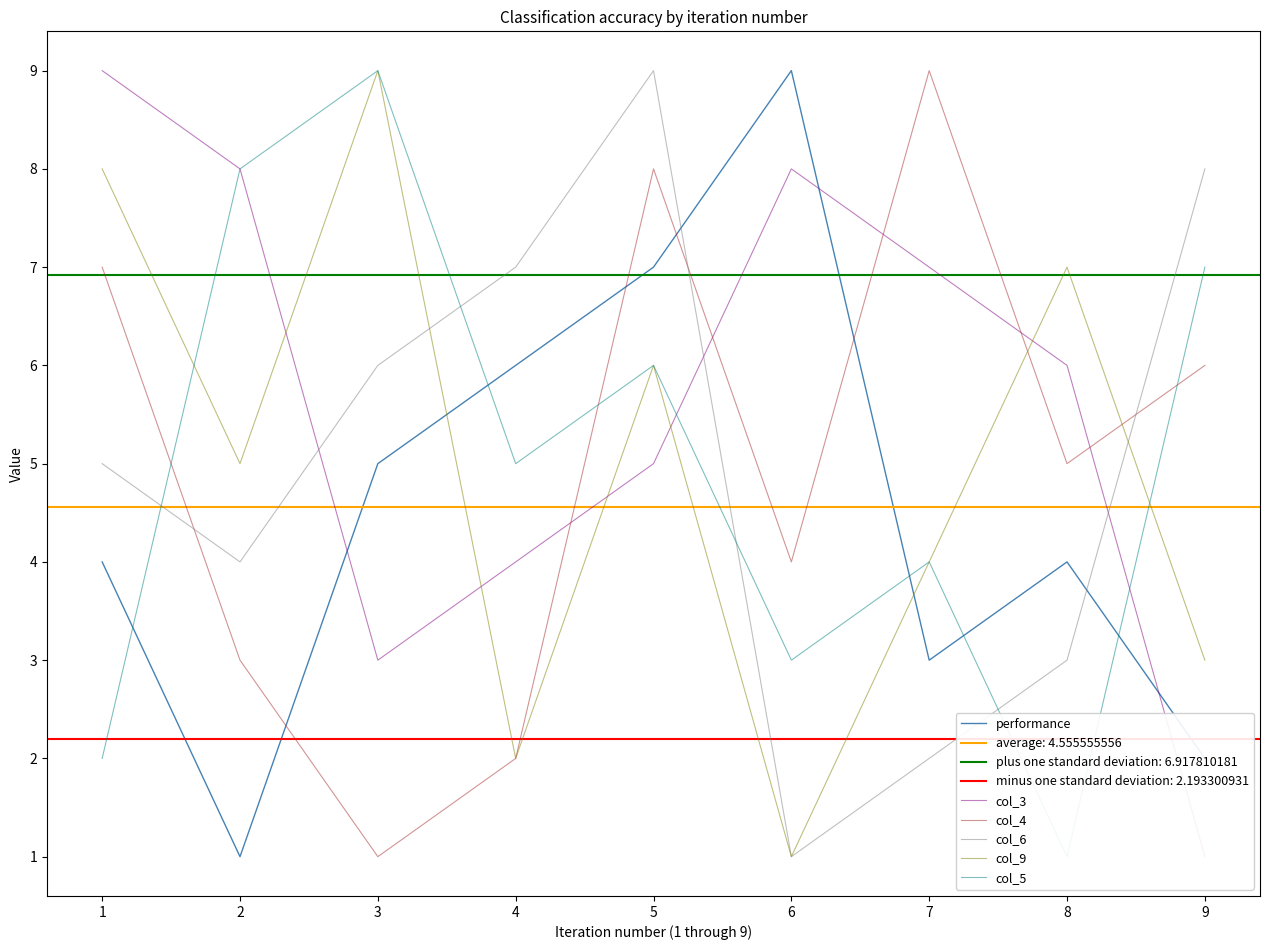

What is the value of the col_9 point at the 2nd from the left?

5